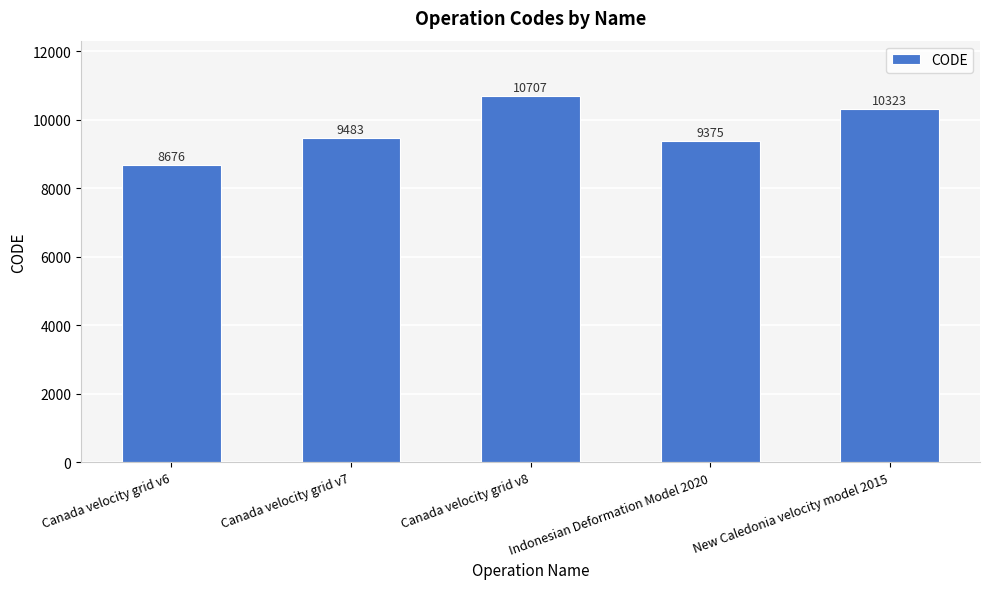

Where is the data nearest to the value 9691?

Canada velocity grid v7